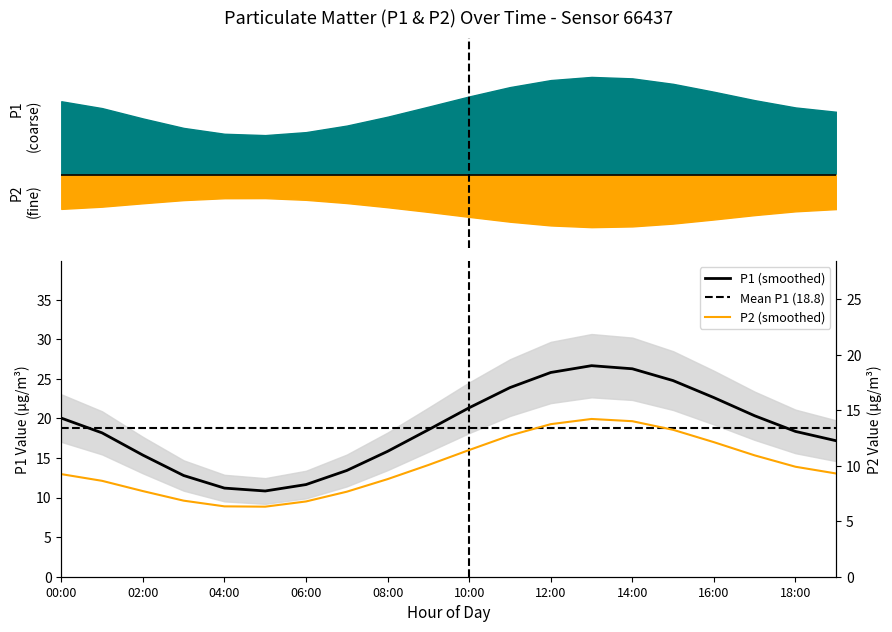

True or false: P1 and P2 intersect in this chart.

False